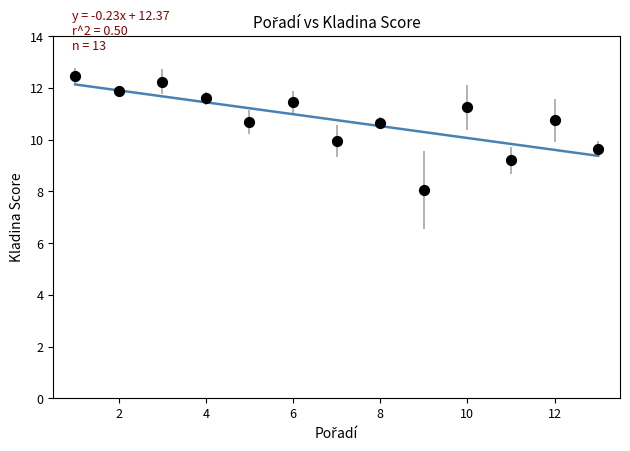

What is the range of X values (max minus min)?

12.0